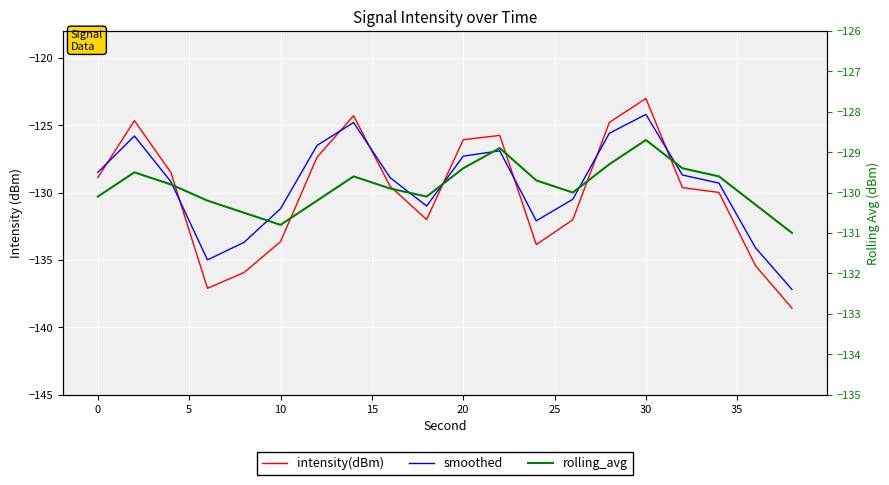

The value of rolling_avg at 5 is -129.8. True or false?

True